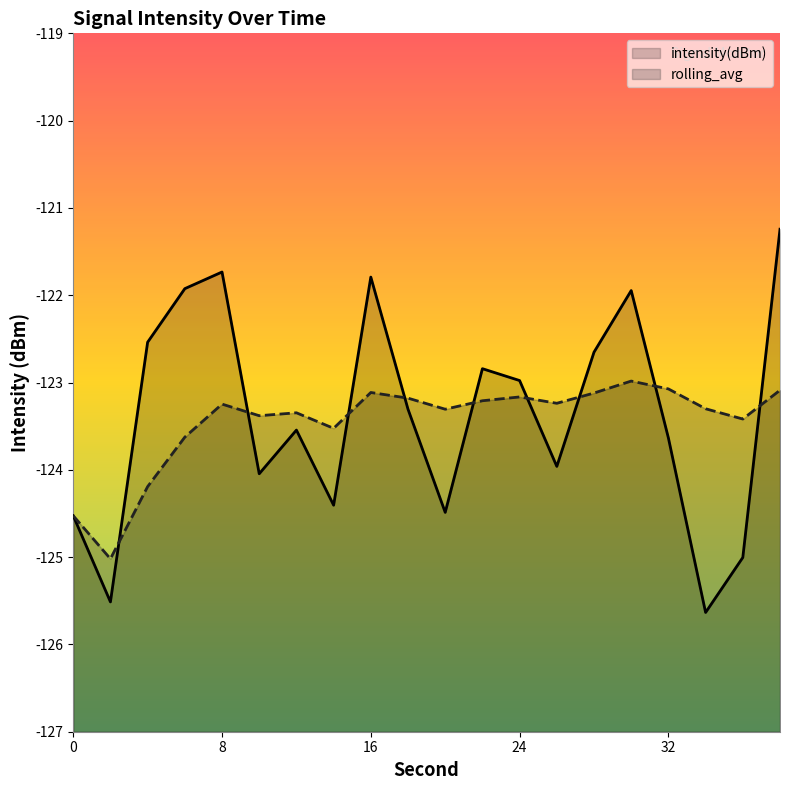

How many values in the intensity(dBm) series exceed -123?

9